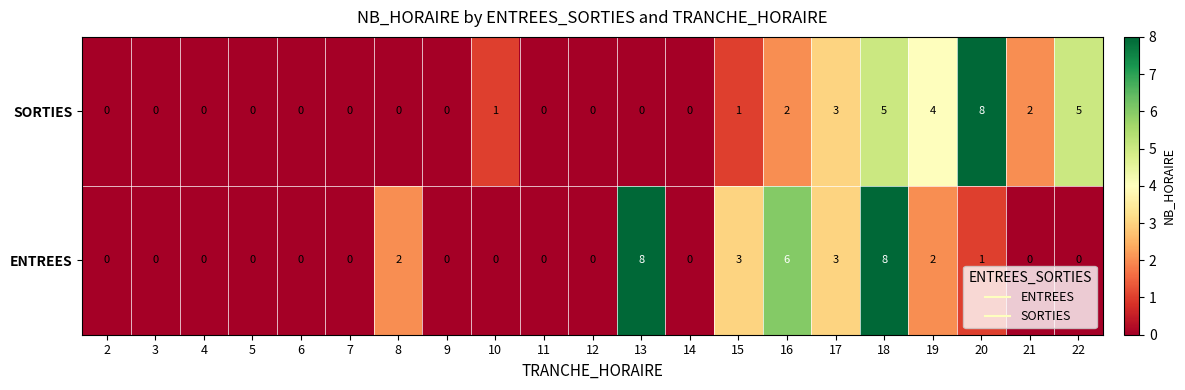

Read the ENTREES value at 13.

8